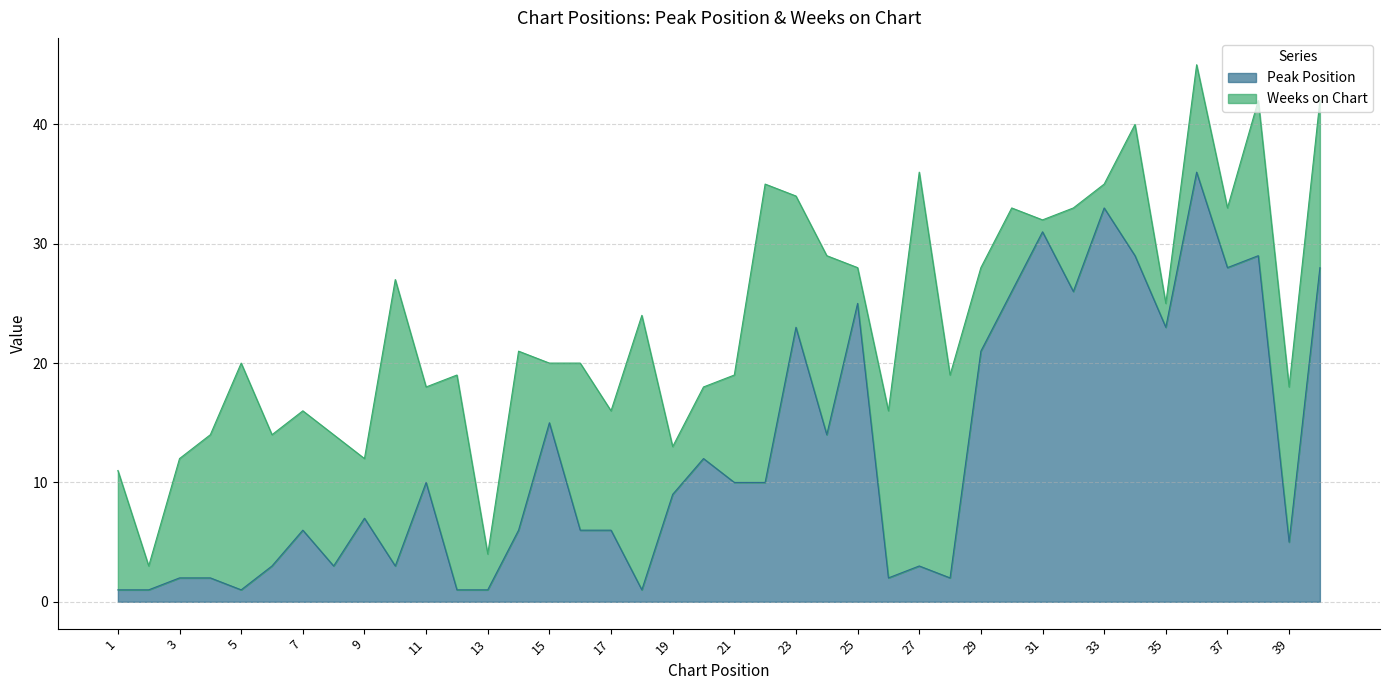

Rank the categories by value from lowest to highest.

1, 2, 5, 12, 13, 18, 3, 4, 26, 28, 6, 8, 10, 27, 39, 7, 14, 16, 17, 9, 19, 11, 21, 22, 20, 24, 15, 29, 23, 35, 25, 30, 32, 37, 40, 34, 38, 31, 33, 36